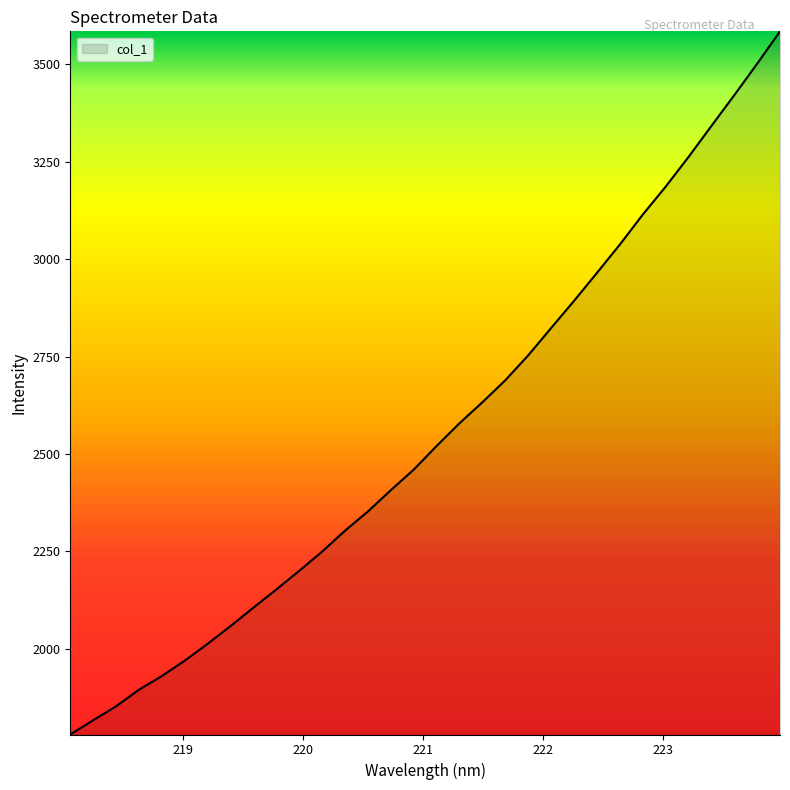

What is the smallest value displayed?

1779.9